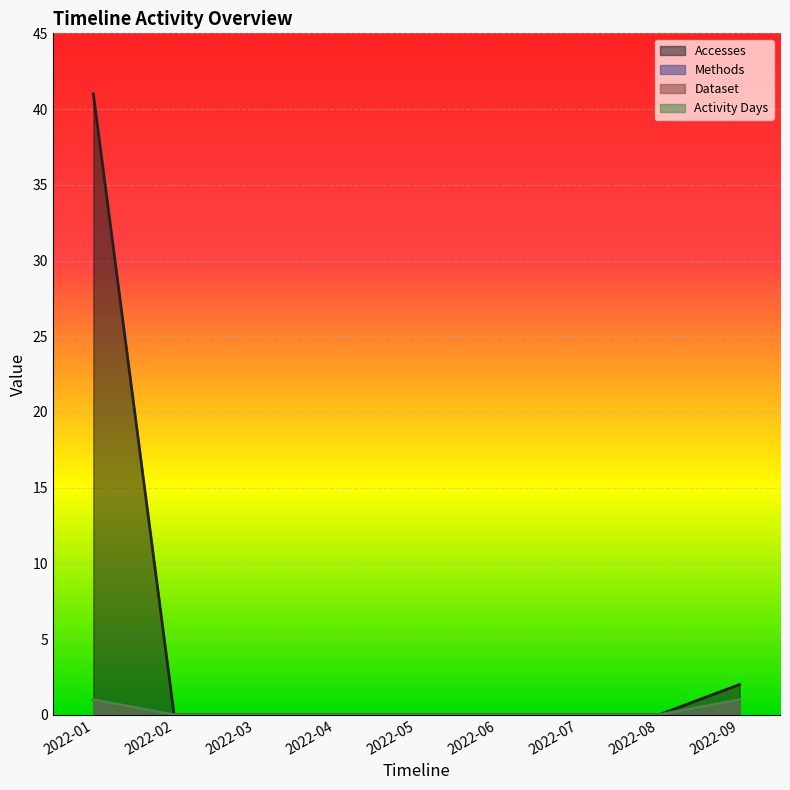

What is the maximum value for Activity Days?

1